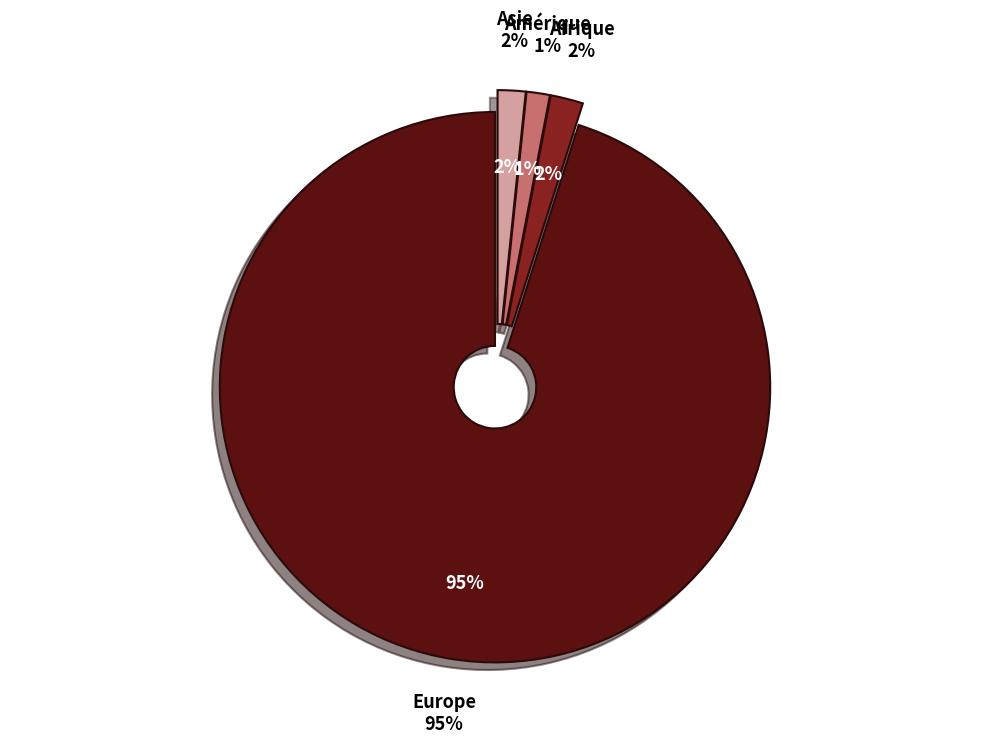

What percentage do Europe and Asie together represent?

96.7%